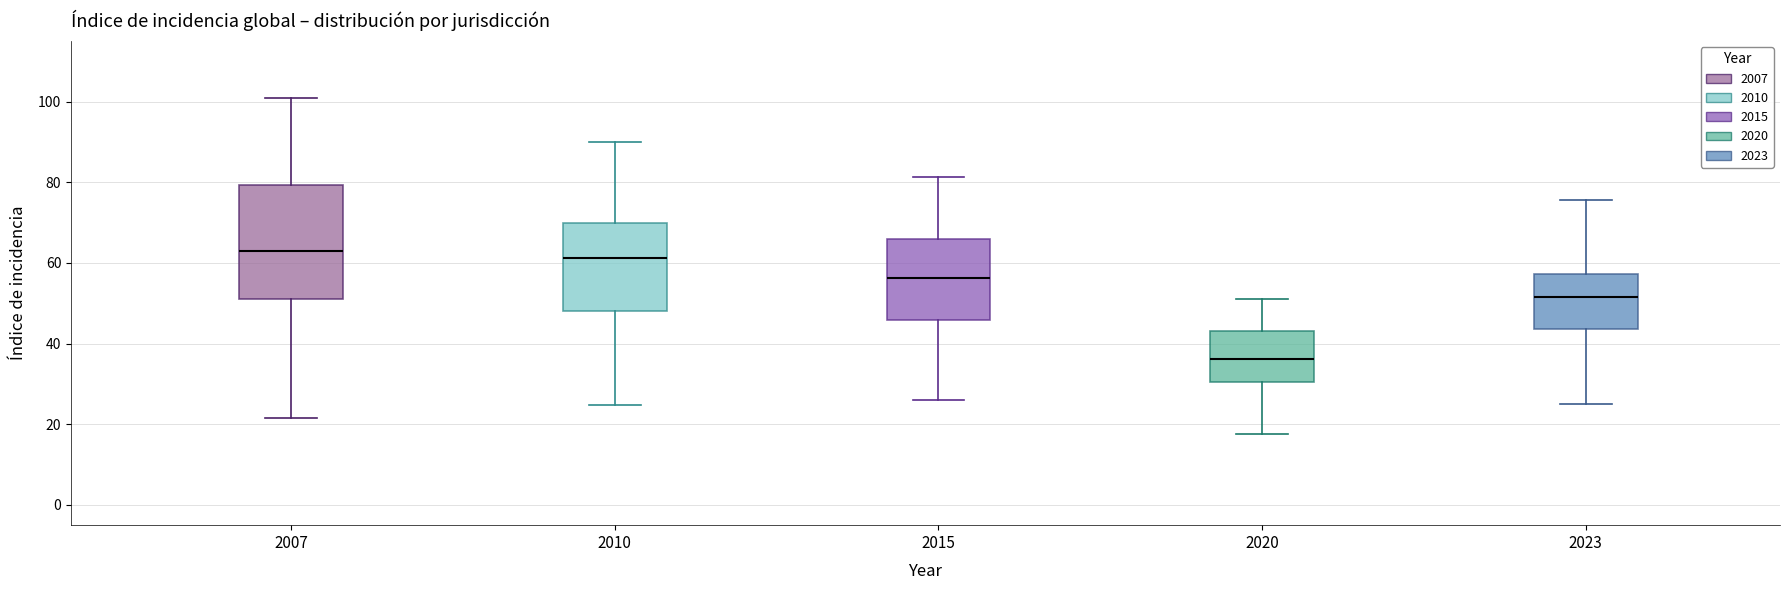

Which box's median line is the lowest?

2020